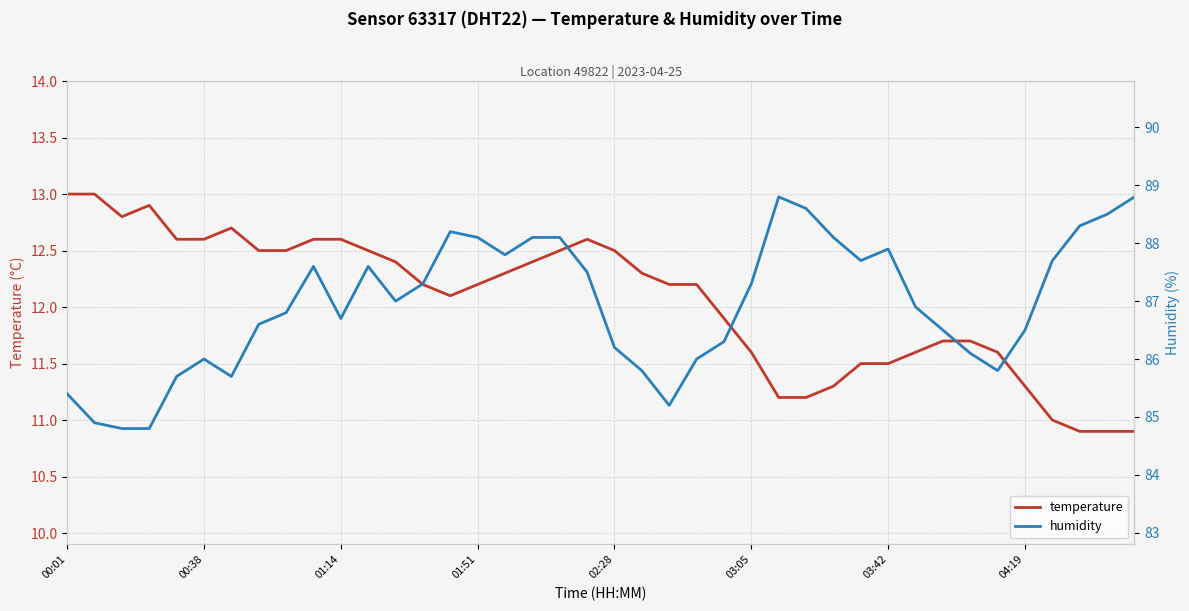

True or false: humidity and temperature cross at least once.

False